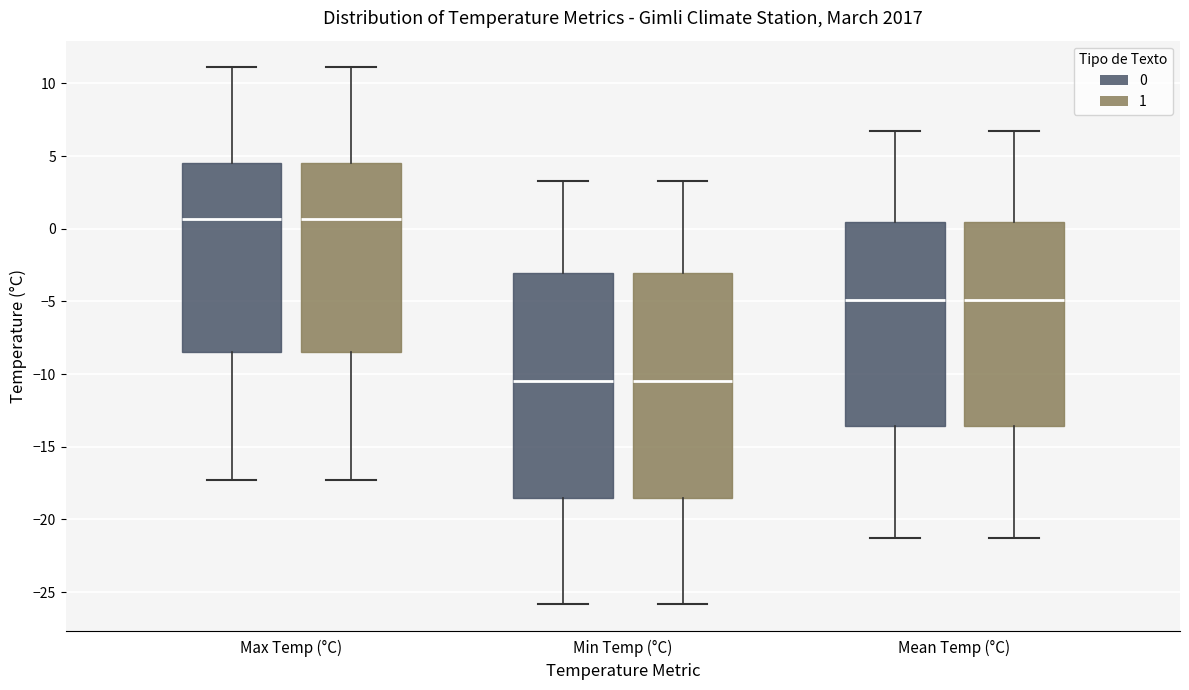

Reading left to right, read every box against the y-axis: the position of its median line, the range the box covers, and the ends of its whiskers. The values are not printed on the chart, so give them approximately, as read against the axis.

Max Temp (°C) (0): median 0.5, box -8.5 to 4.5, whiskers -17.5 to 11.0
Max Temp (°C) (1): median 0.5, box -8.5 to 4.5, whiskers -17.5 to 11.0
Min Temp (°C) (0): median -10.5, box -18.5 to -3.0, whiskers -26.0 to 3.5
Min Temp (°C) (1): median -10.5, box -18.5 to -3.0, whiskers -26.0 to 3.5
Mean Temp (°C) (0): median -5.0, box -13.5 to 0.5, whiskers -21.5 to 6.5
Mean Temp (°C) (1): median -5.0, box -13.5 to 0.5, whiskers -21.5 to 6.5